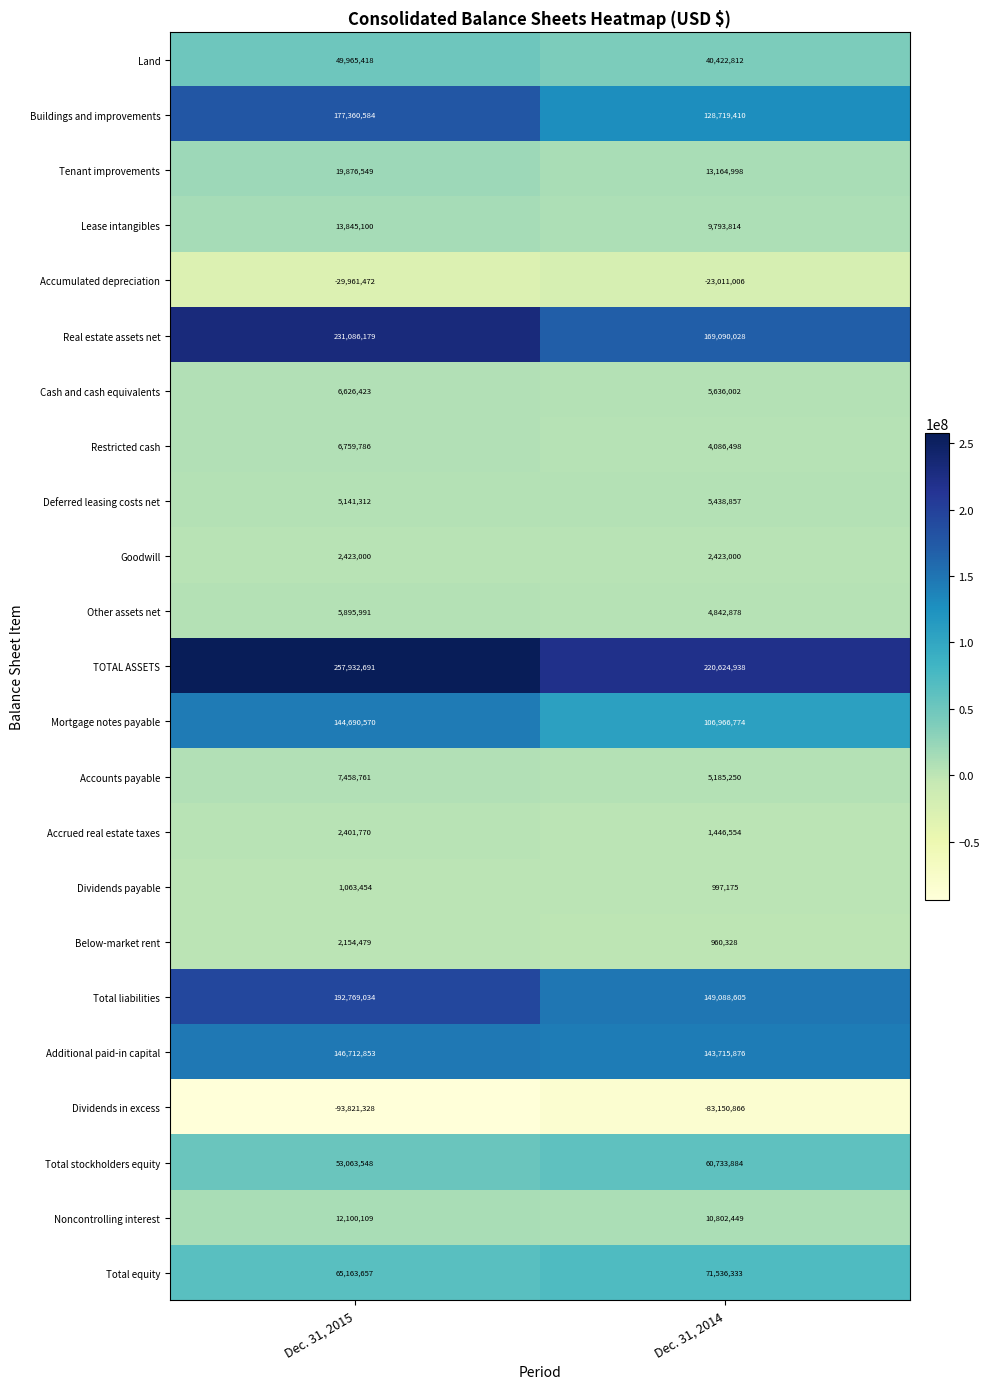

Which series has the largest total across all categories?

TOTAL ASSETS